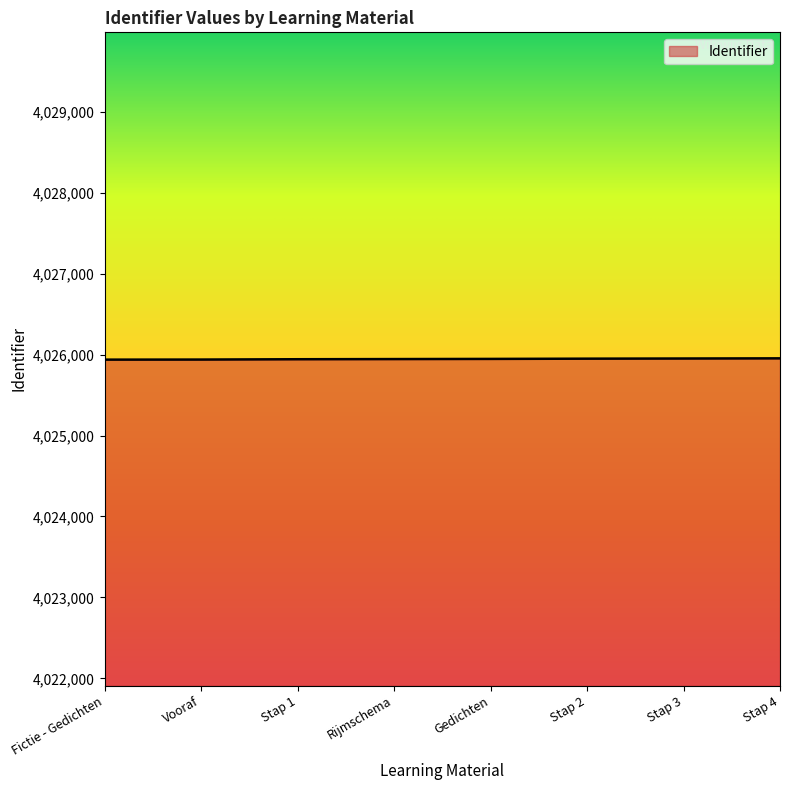

What is the sum of all values?

32207560